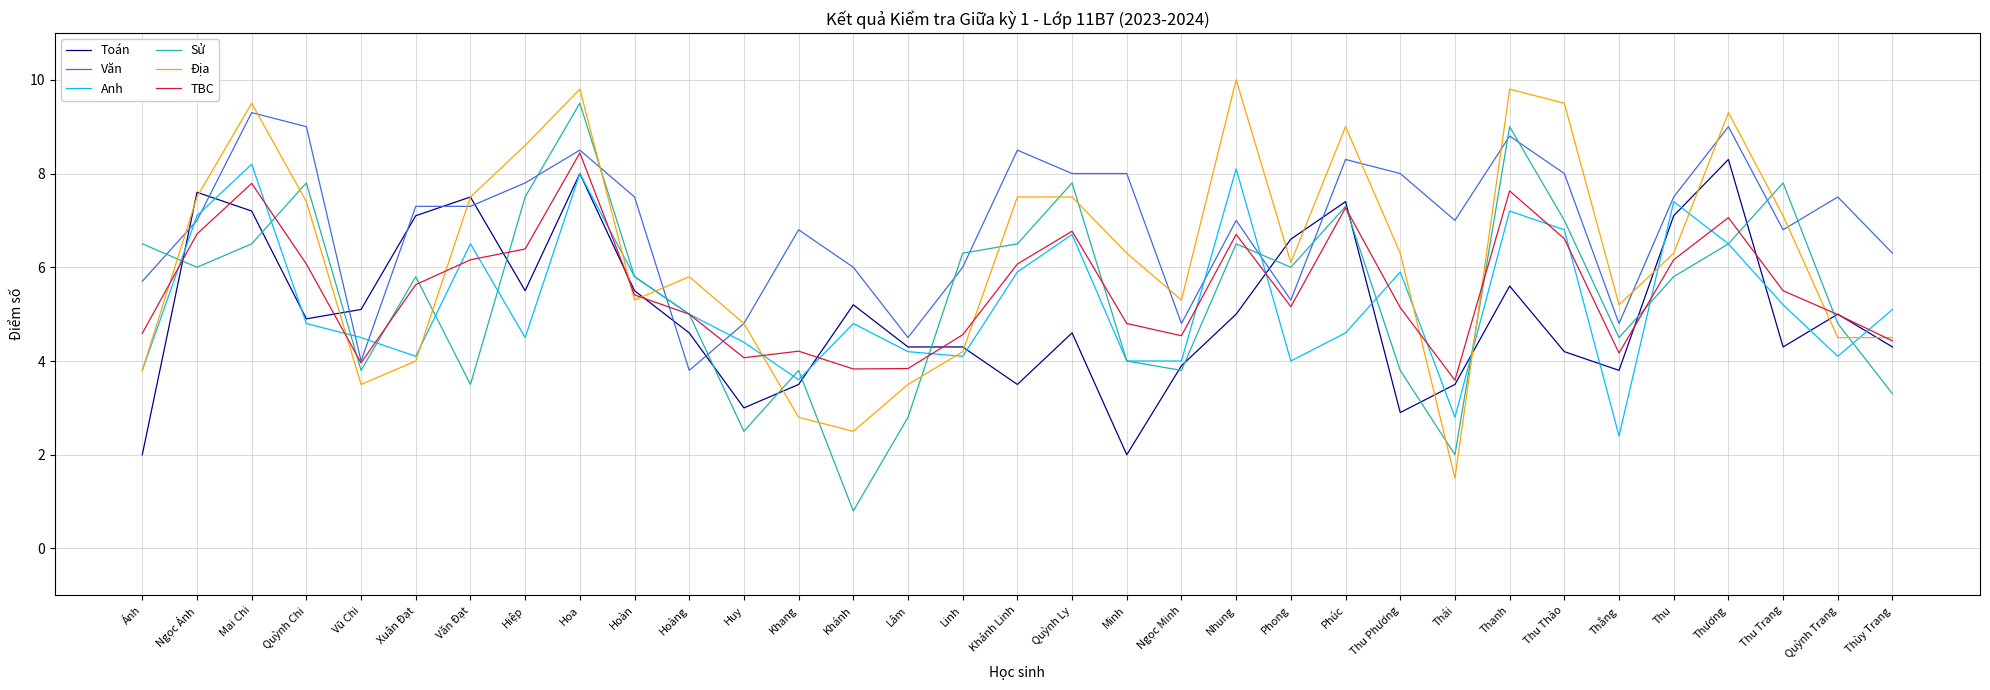

Which series changed the most between Xuân Đạt and Quỳnh Trang?

Toán